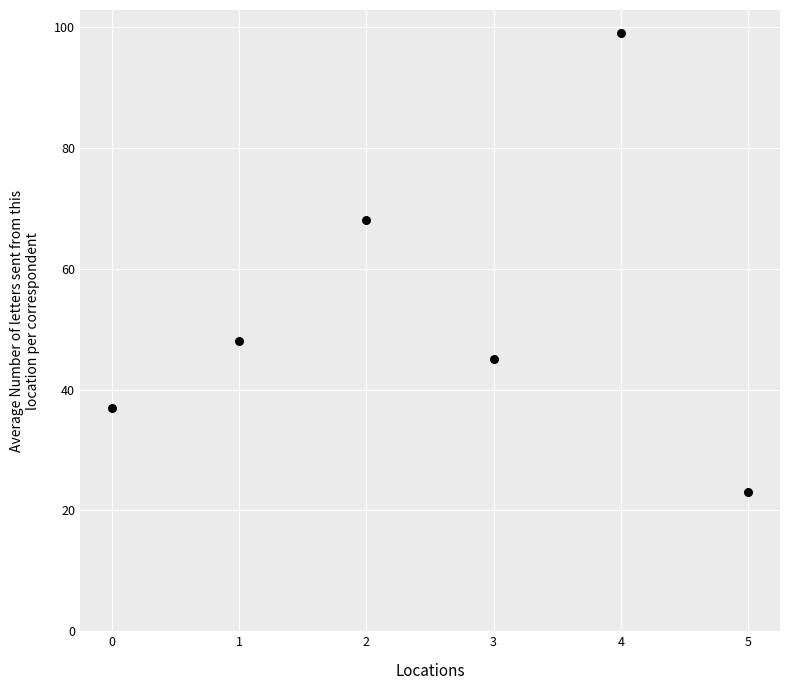

What Y value in the scatter plot is closest to 61?

68